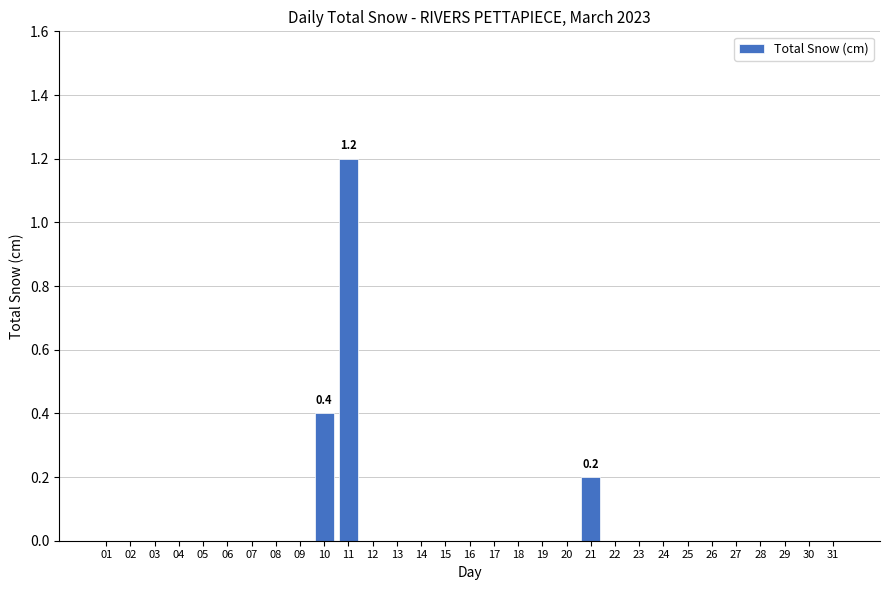

How many categories are shown in the chart?

31